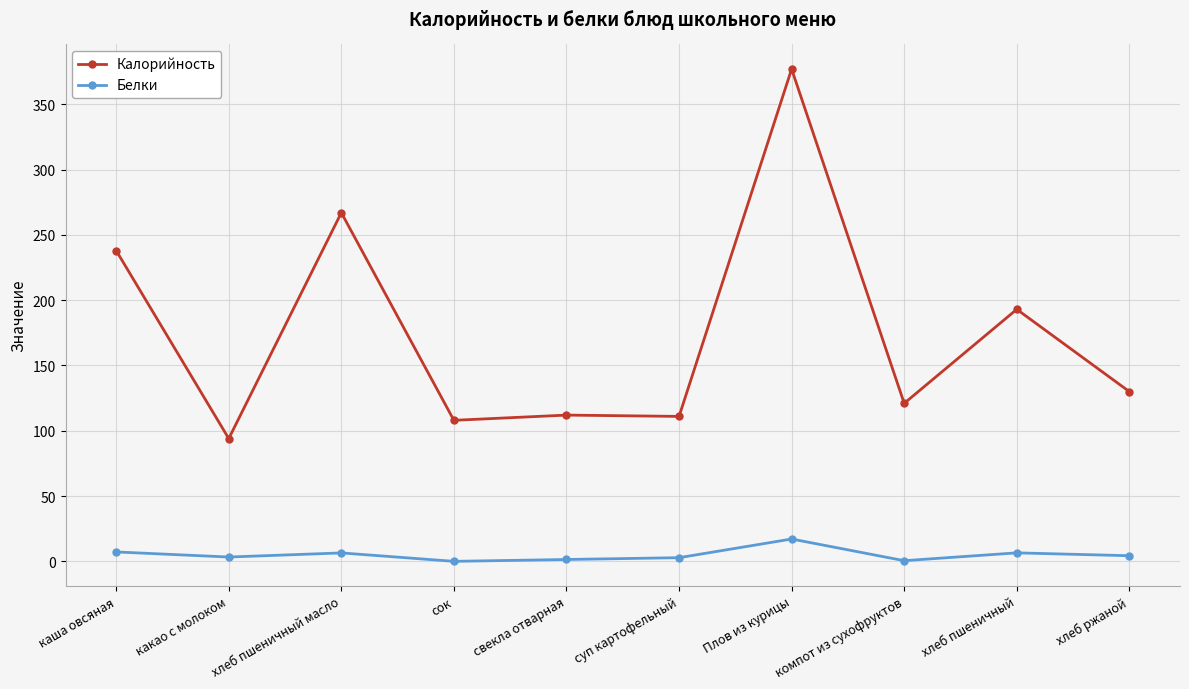

At хлеб пшеничный масло, list the series in order from smallest to largest.

Белки, Калорийность